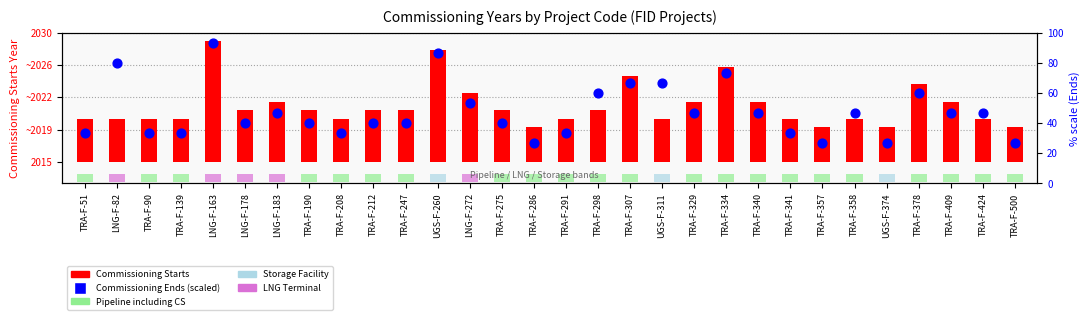

At which category is the sum across all series the highest?

LNG-F-163